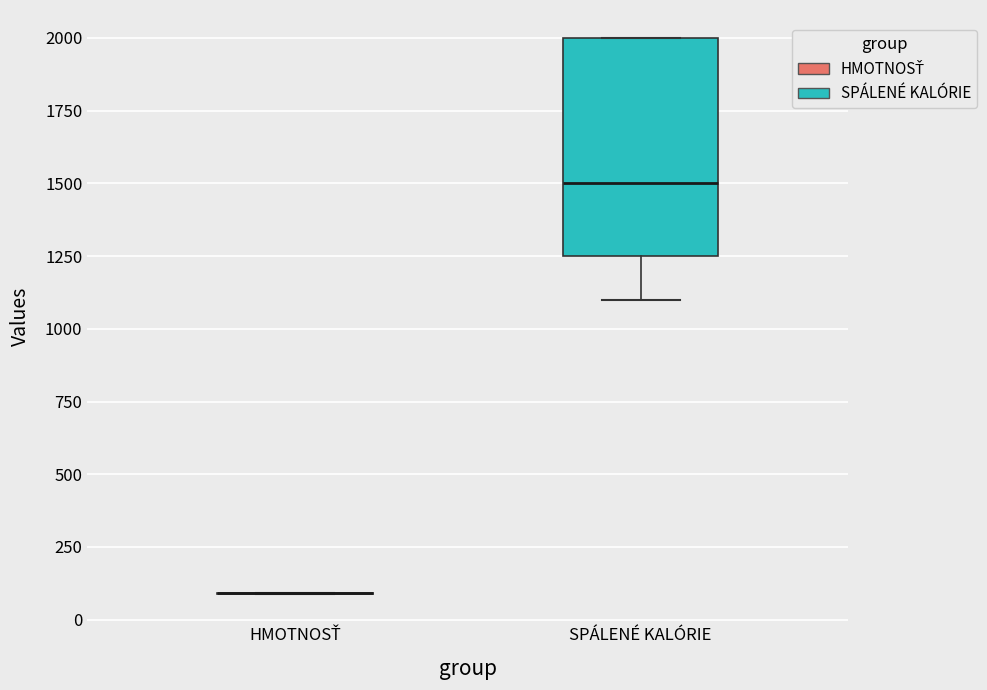

Reading left to right, transcribe this box plot: for each box, give where its median line is, the range the box spans, and where its two whiskers end, as read against the y-axis. The values are not printed on the chart, so give them approximately, as read against the axis.

HMOTNOSŤ: box collapsed to a line at 100, whiskers 100 to 100
SPÁLENÉ KALÓRIE: median 1500, box 1250 to 2000, whiskers 1100 to 2000